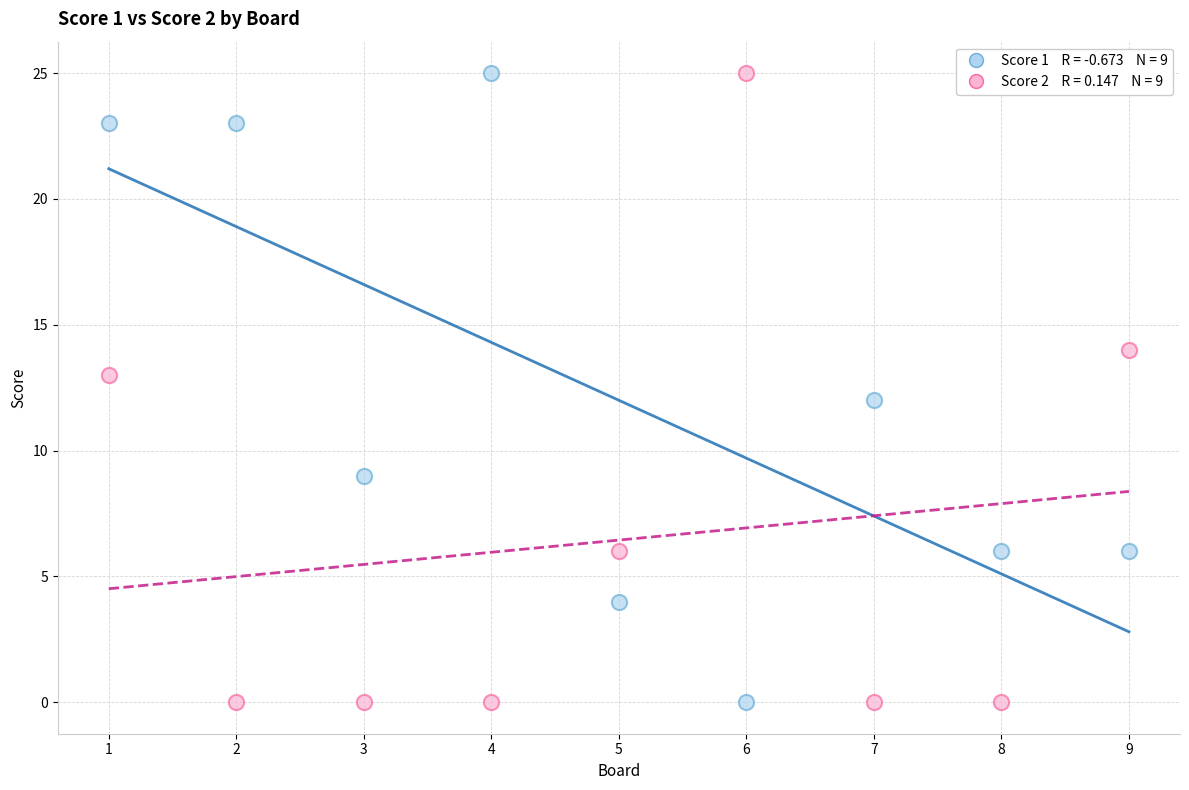

Across all data points, what is the range of X values (max minus min)?

8